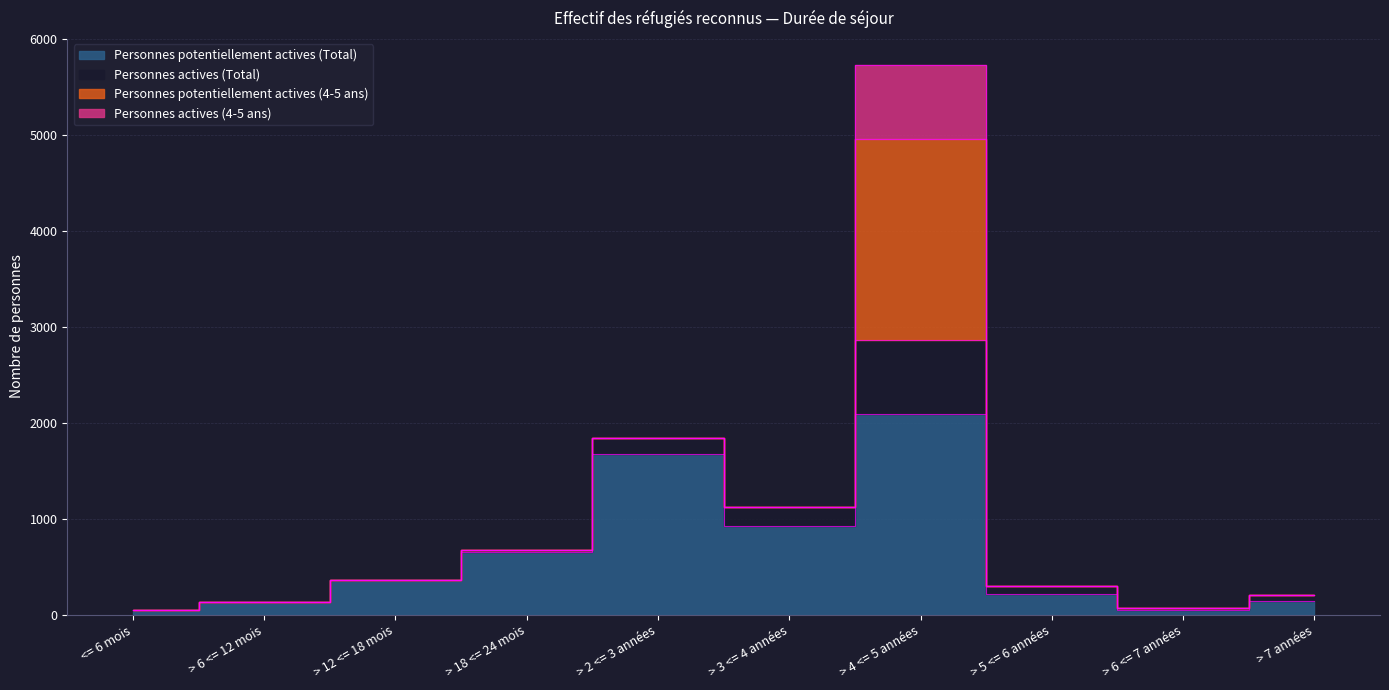

At how many categories does at least one series exceed 1509?

2